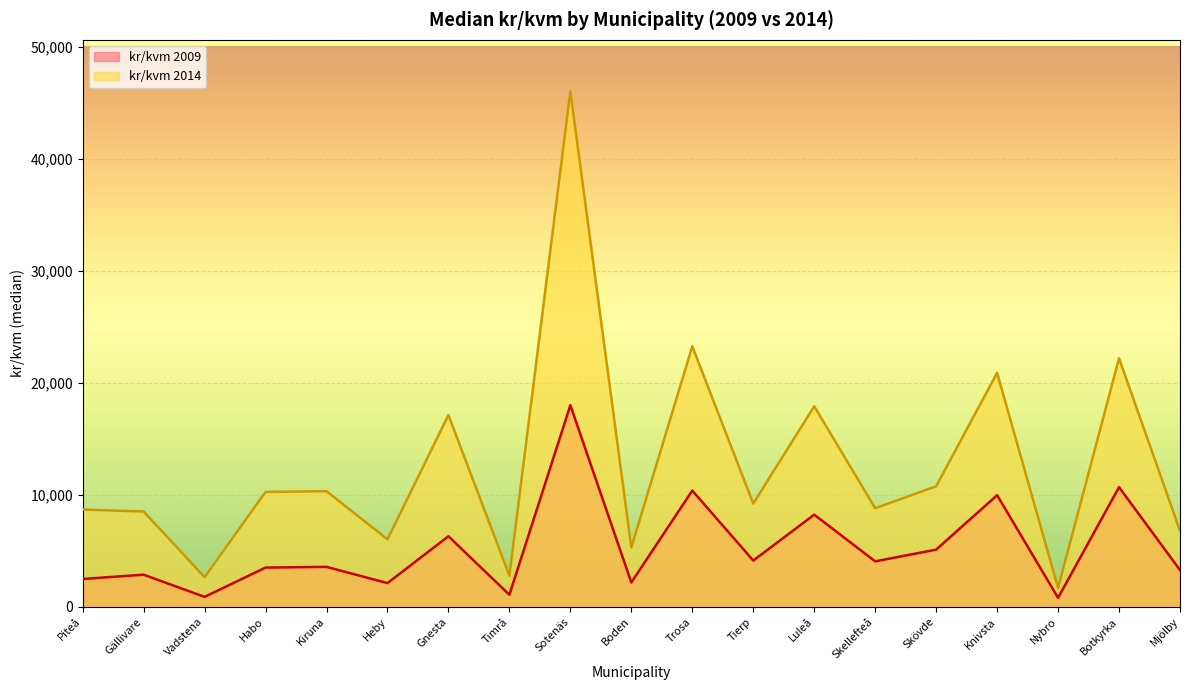

What is the value of the kr/kvm 2014 point at the 11th from the left?

23246